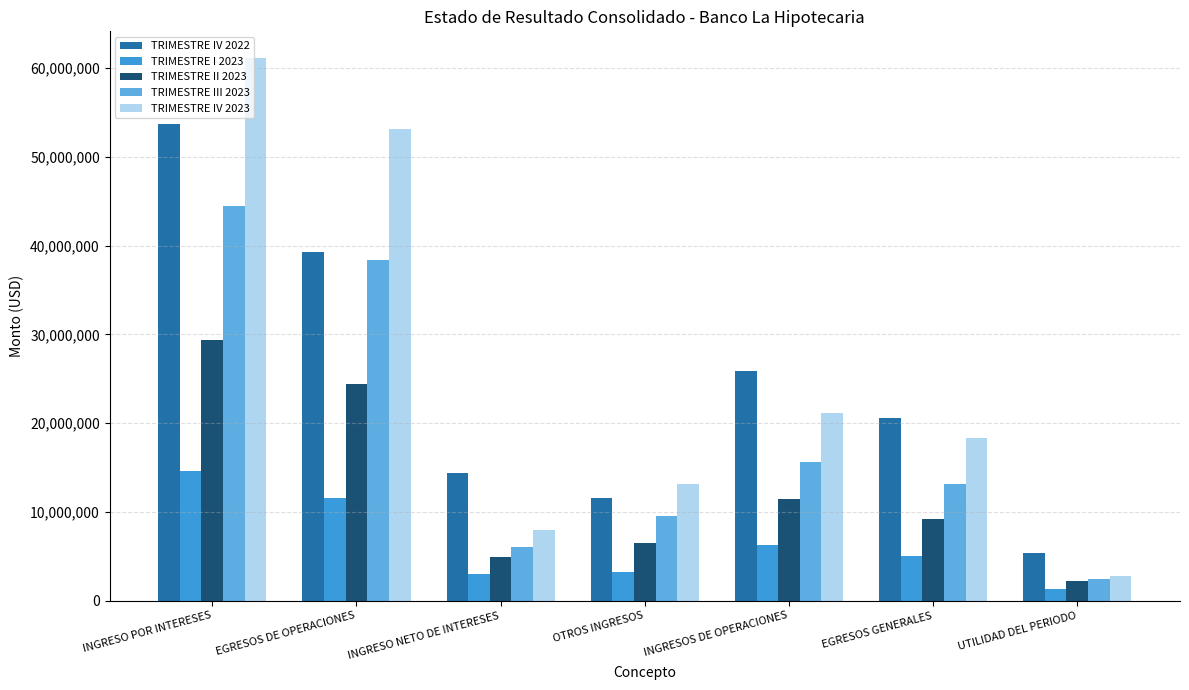

What is the sum of the TRIMESTRE IV 2023 values at OTROS INGRESOS and INGRESOS DE OPERACIONES?

34239355.9